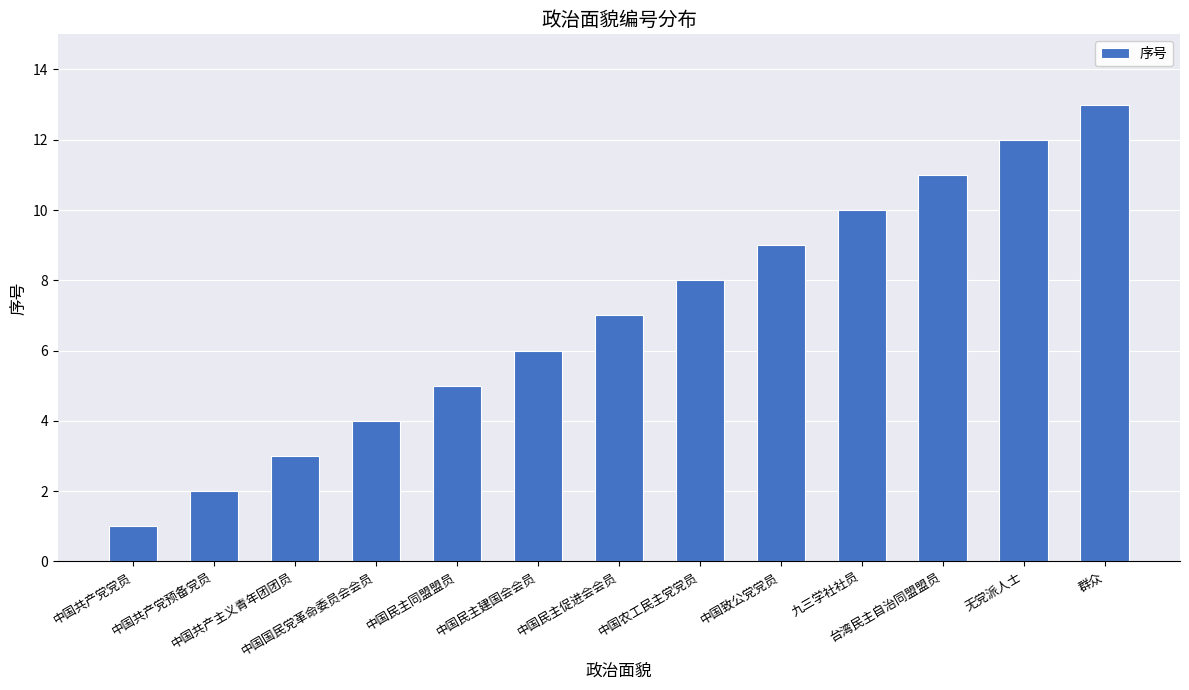

How many distinct data groups are displayed?

1